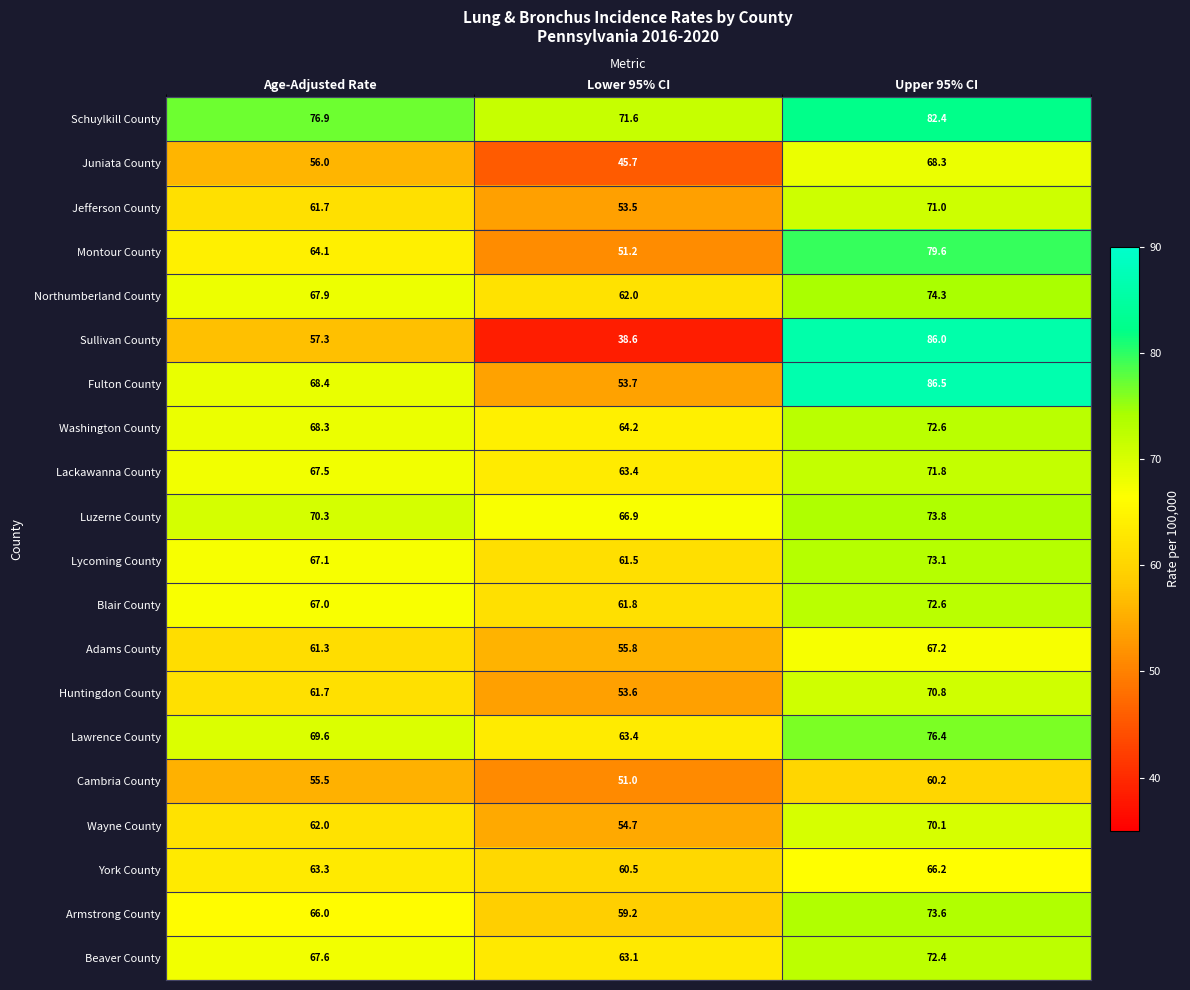

What is the sum of the Washington County values at Age-Adjusted Rate and Upper 95% CI?

140.9